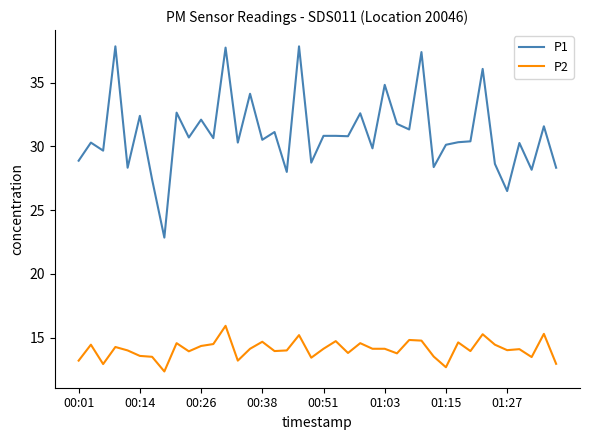

What is the highest value of the P2 series?

15.9